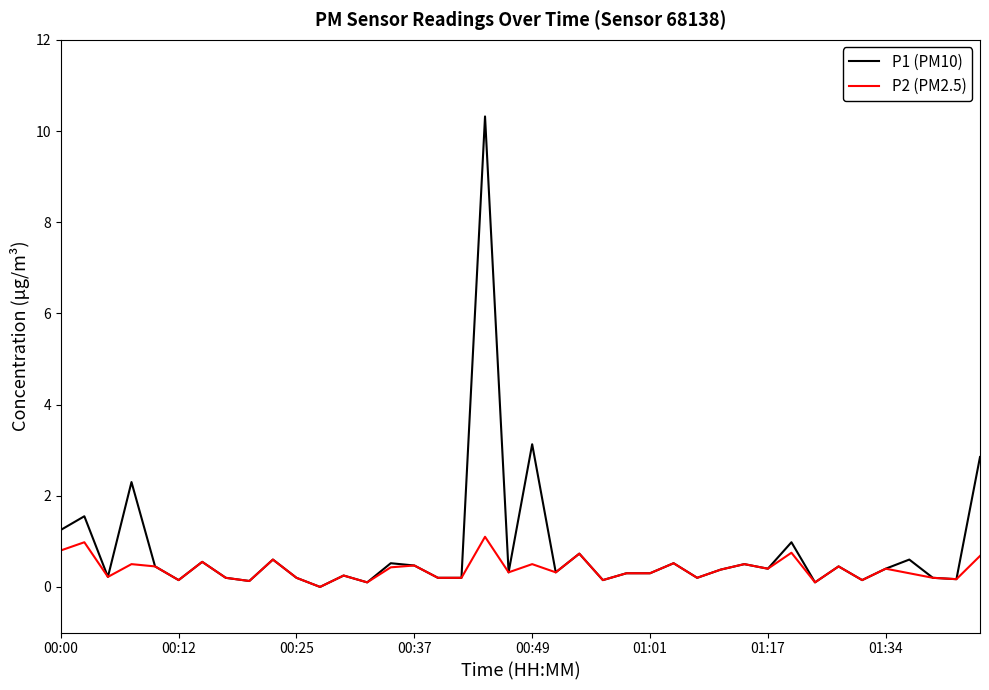

Which series has the largest range (max minus min)?

P1 (PM10)